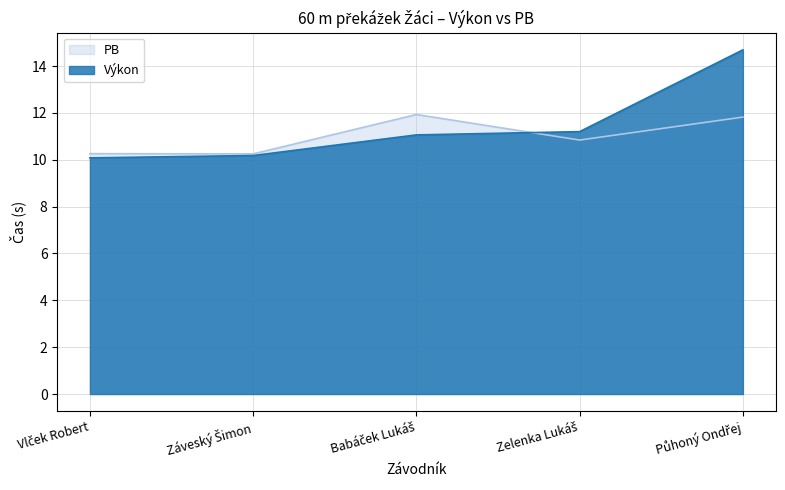

At which category does the chart reach its peak across all series?

Půhoný Ondřej